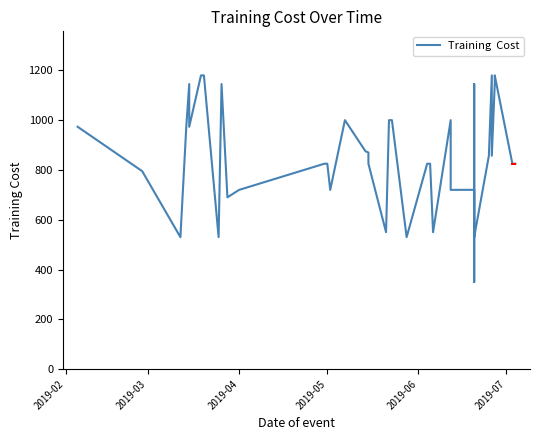

What is the difference between the second highest and second lowest values?

649.8